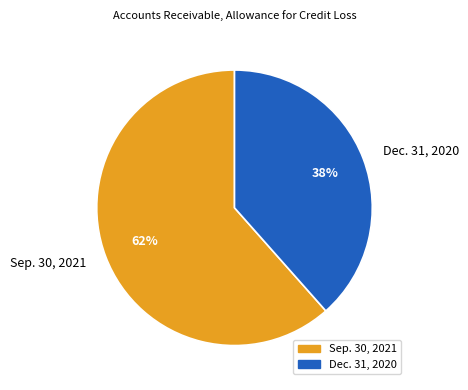

How many segments does this pie chart have?

2